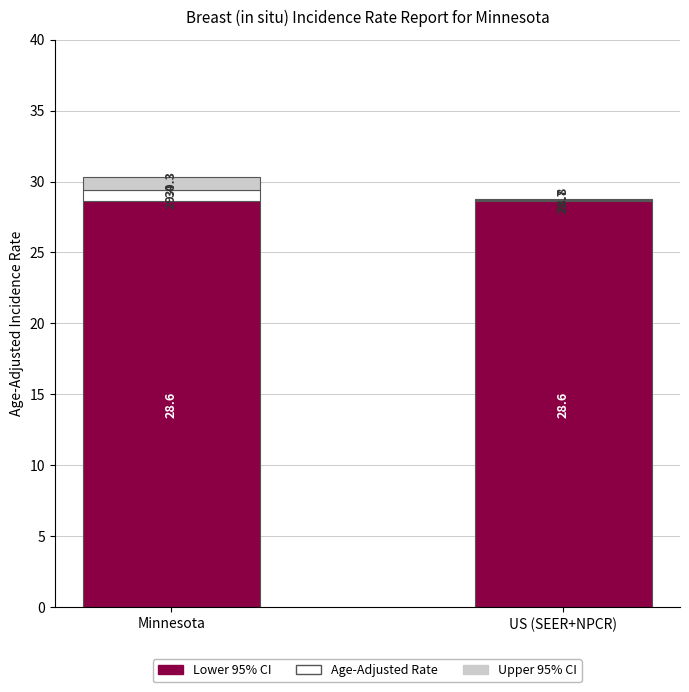

What are all the series names shown in the legend?

Lower 95% CI, Age-Adjusted Rate, Upper 95% CI